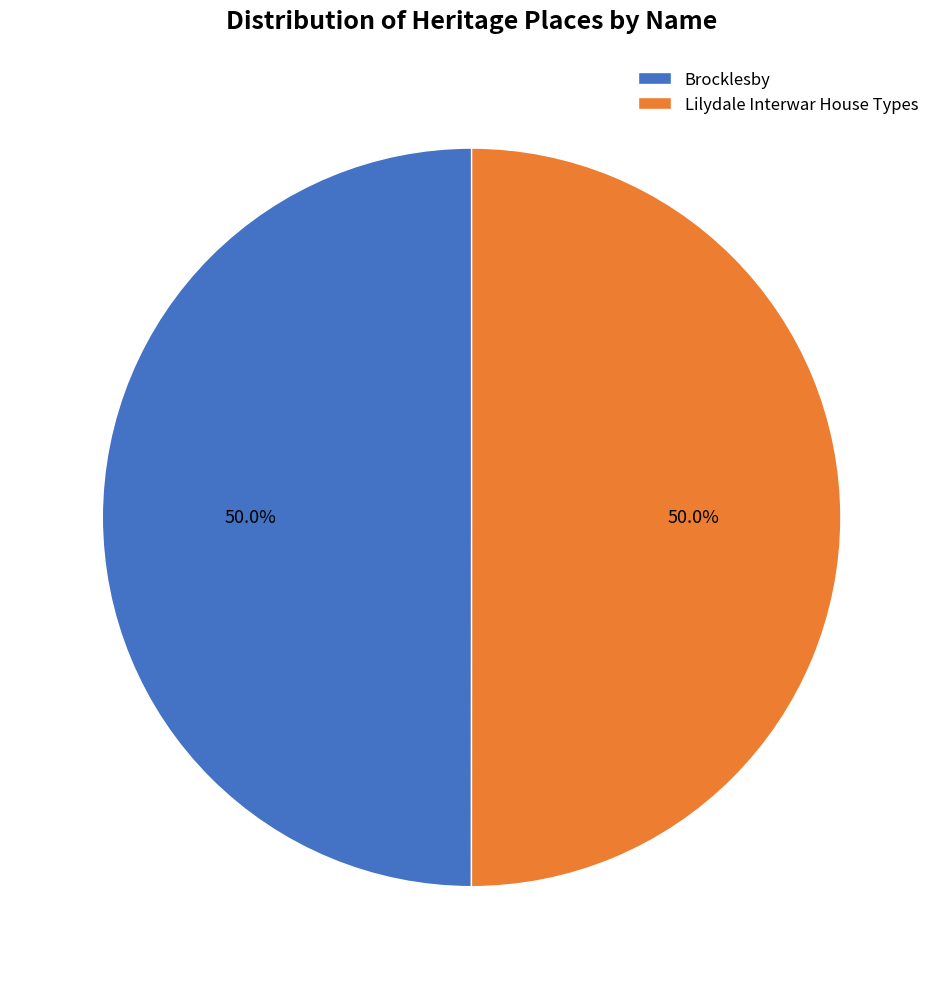

Approximately how many times larger is the value at Lilydale Interwar House Types compared to Brocklesby?

1.0